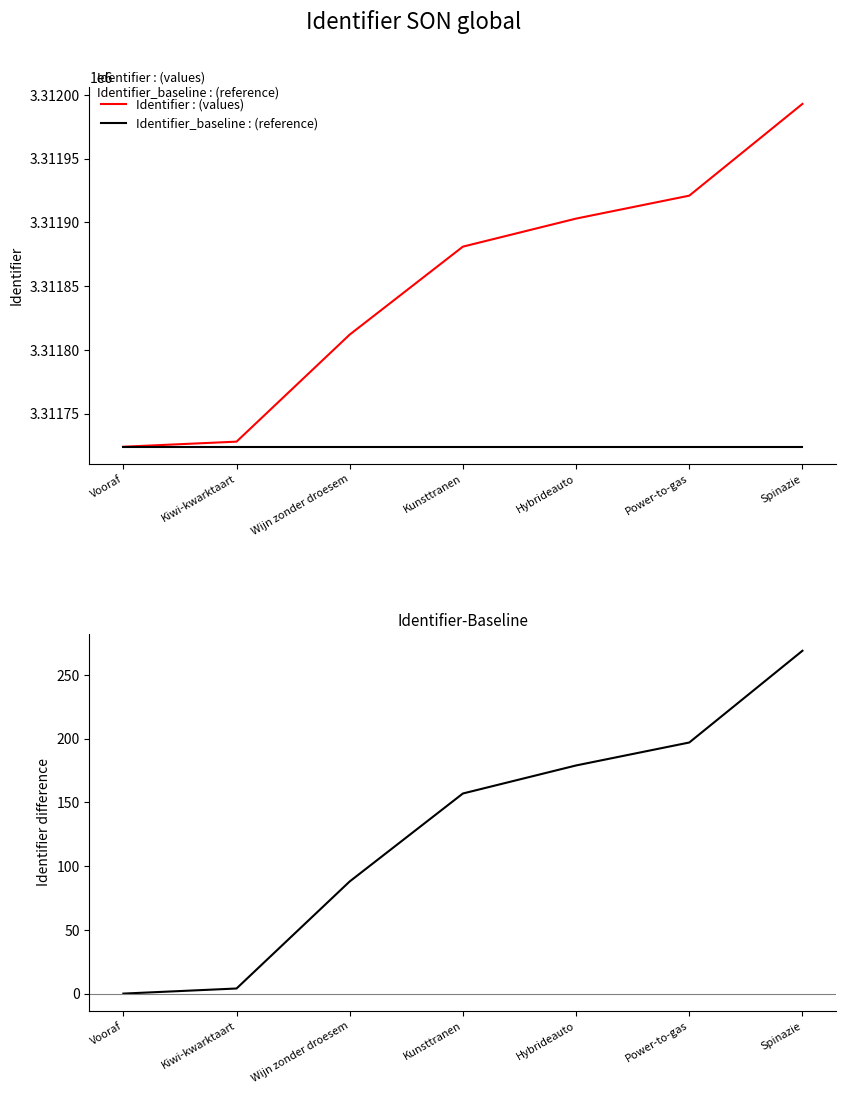

At which category is the sum across all series the highest?

Spinazie